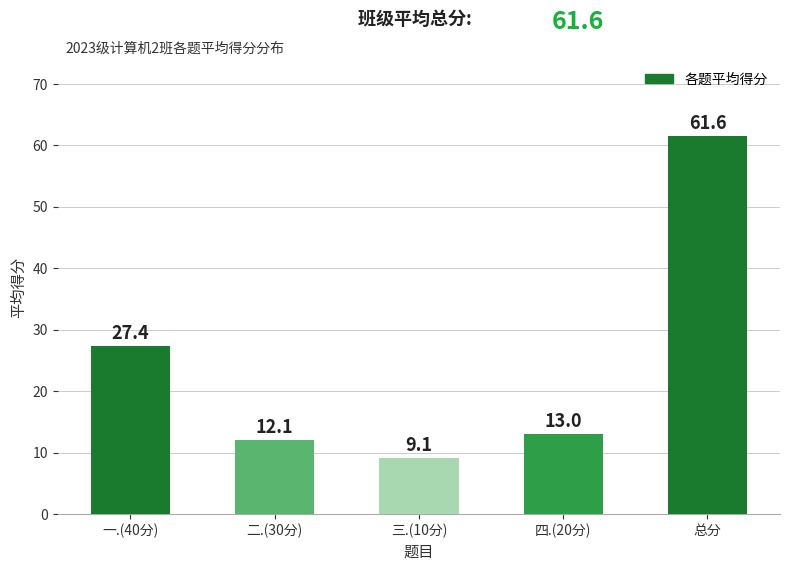

Rank the categories by value from highest to lowest.

总分, 一.(40分), 四.(20分), 二.(30分), 三.(10分)